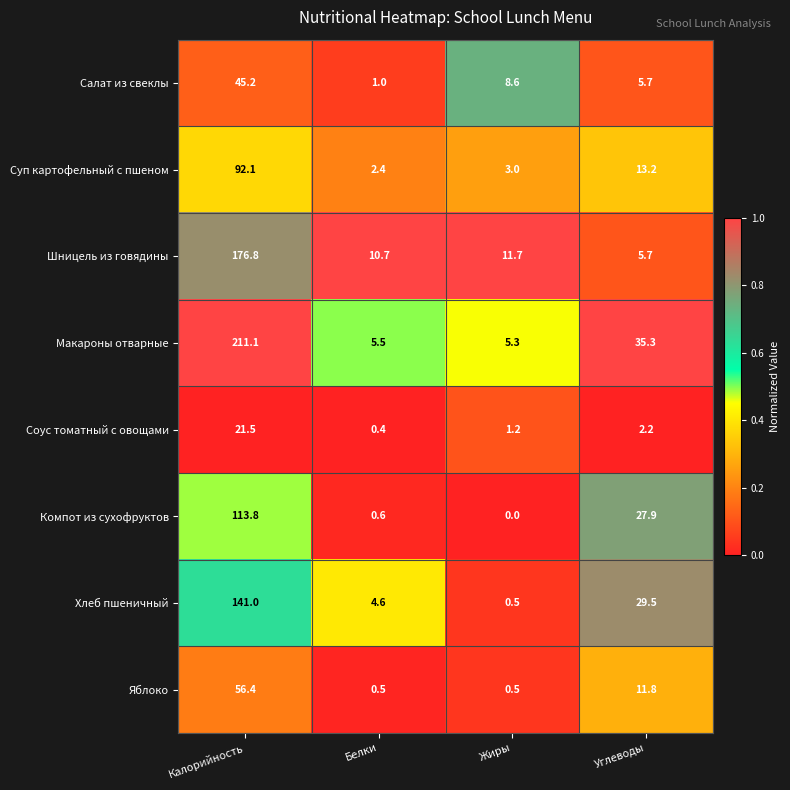

How many data points does each series have?

4